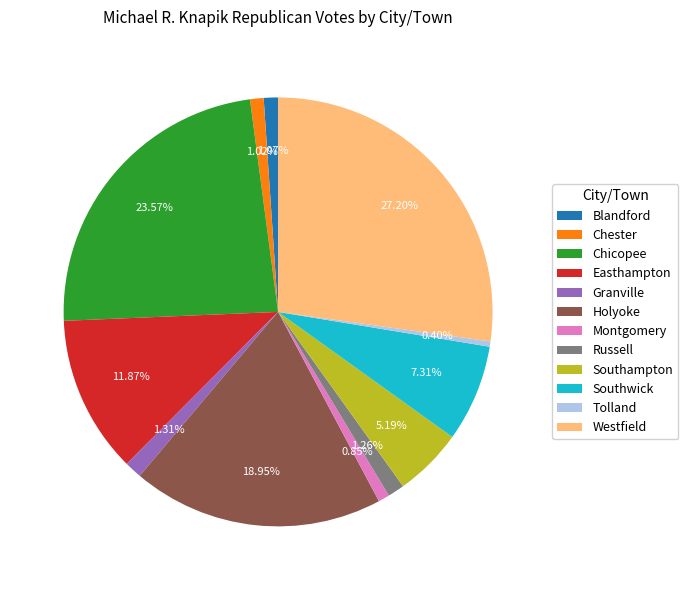

To the nearest percent, what is the difference between the largest and smallest slice percentages?

27%